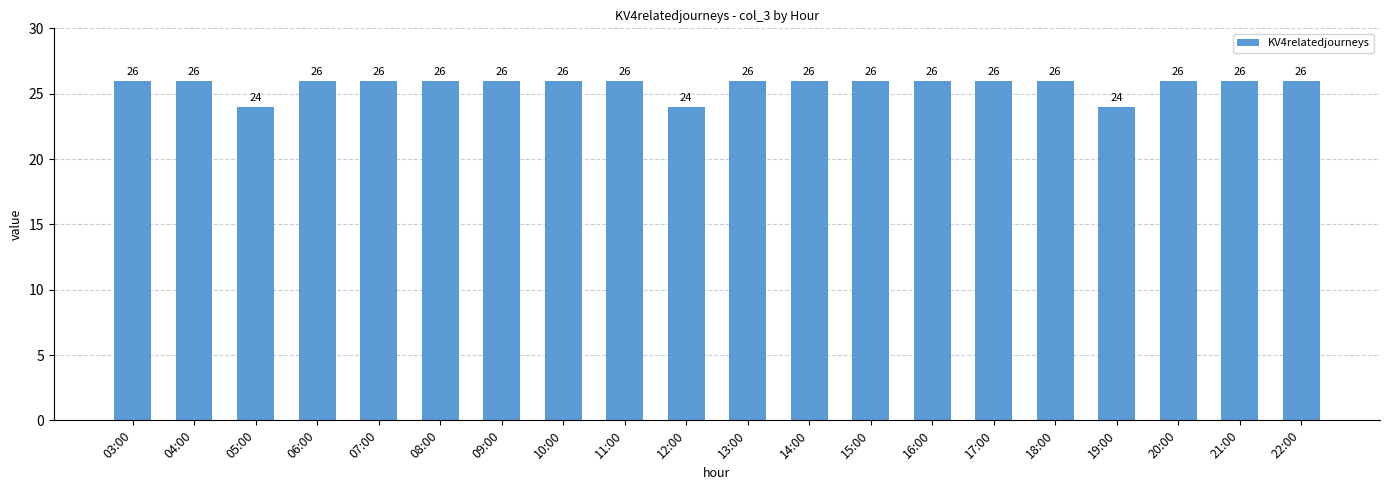

How many series are shown in this chart?

1